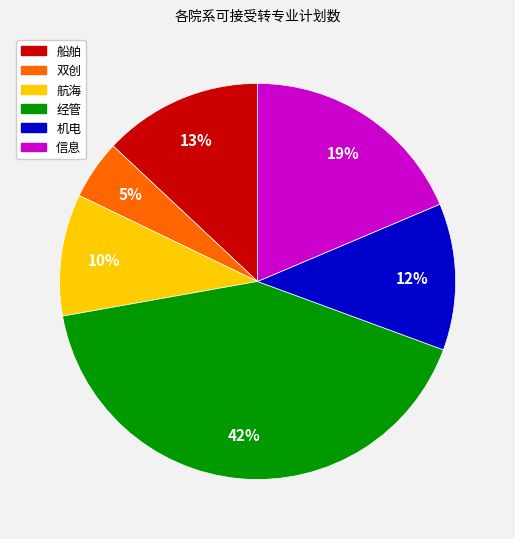

Does any single category account for the majority?

No